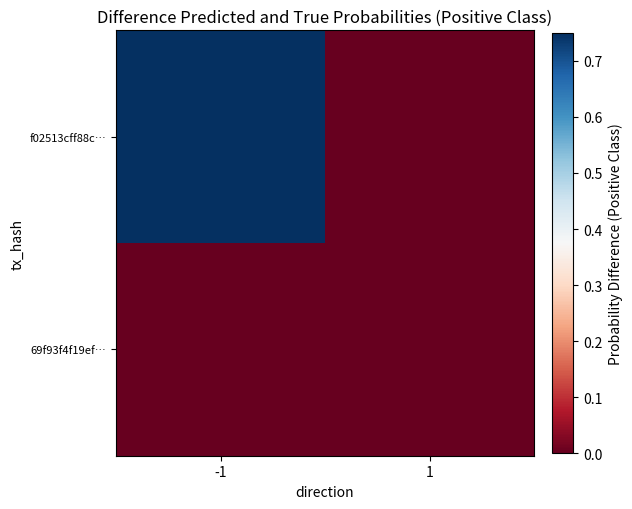

Which series has the largest range (max minus min)?

f02513cff88c…